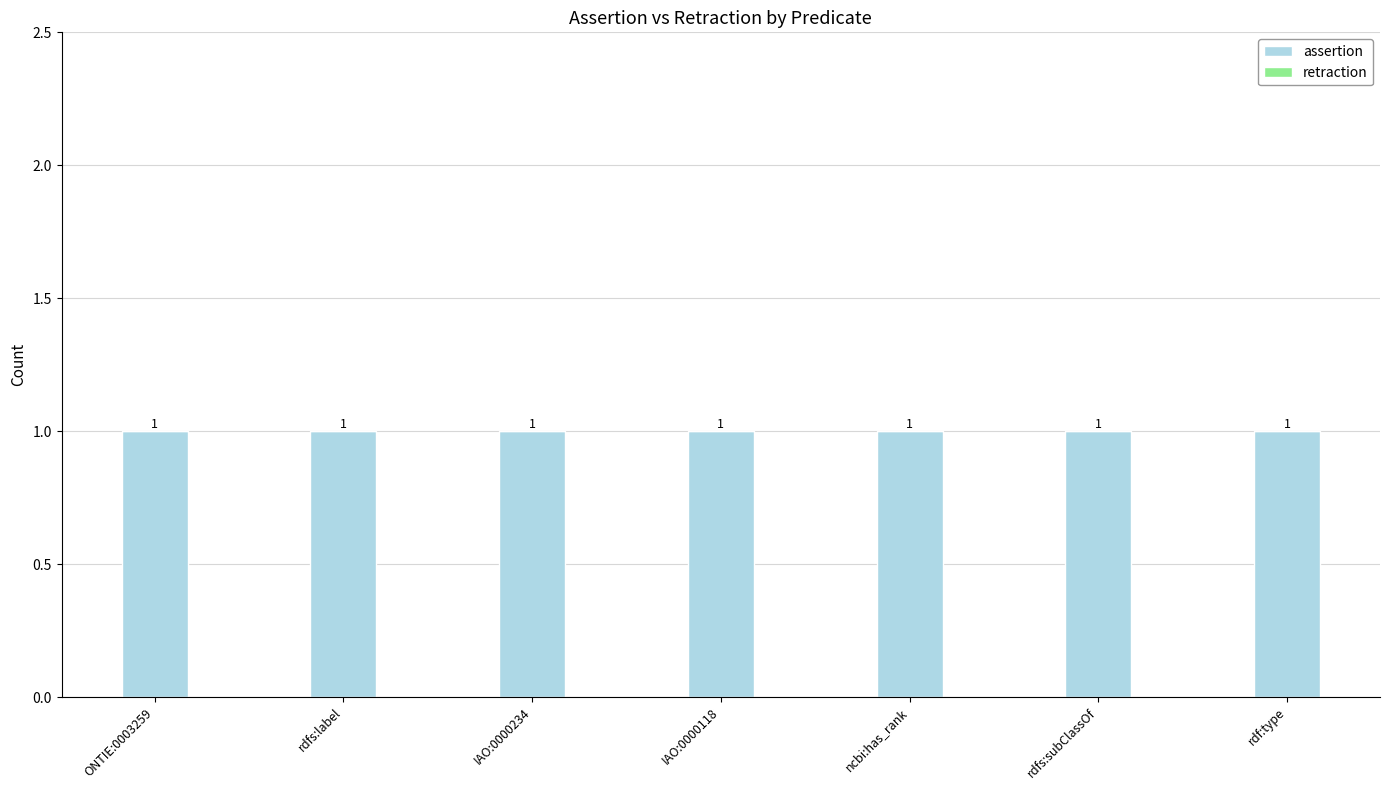

Reading left to right, transcribe all the data shown in this chart.

assertion: 1	1	1	1	1	1	1
retraction: 0	0	0	0	0	0	0